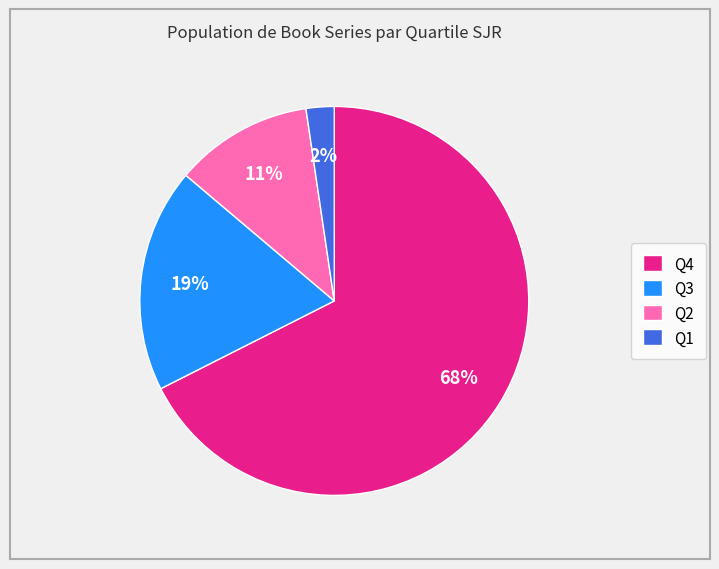

What percentage is the Q2 slice, to the nearest percent?

11%